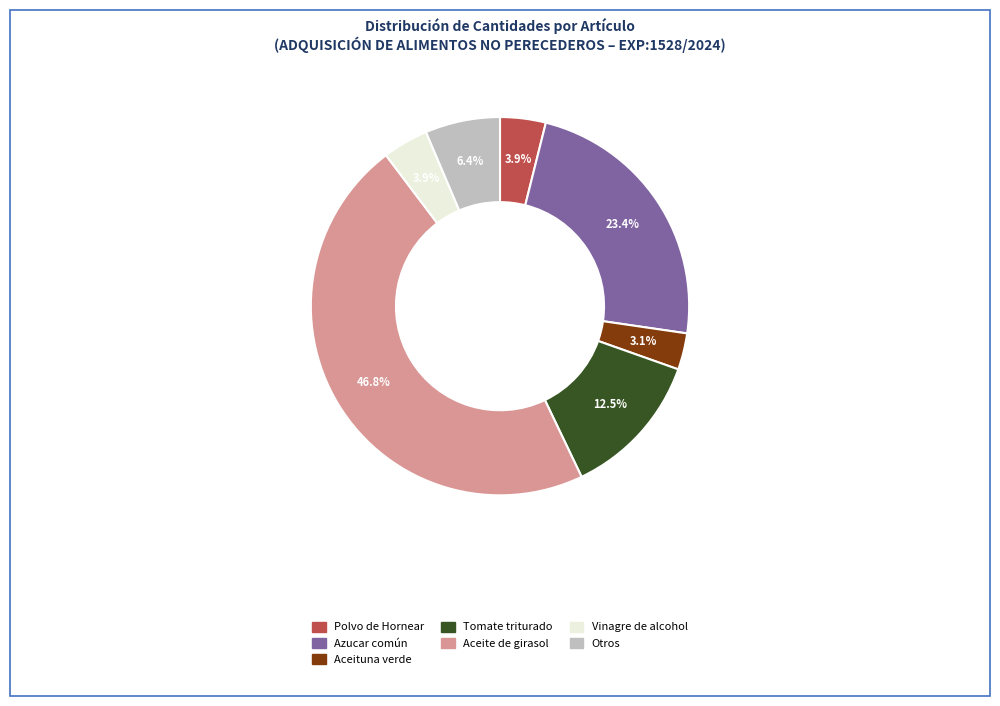

Does any single category account for the majority?

No